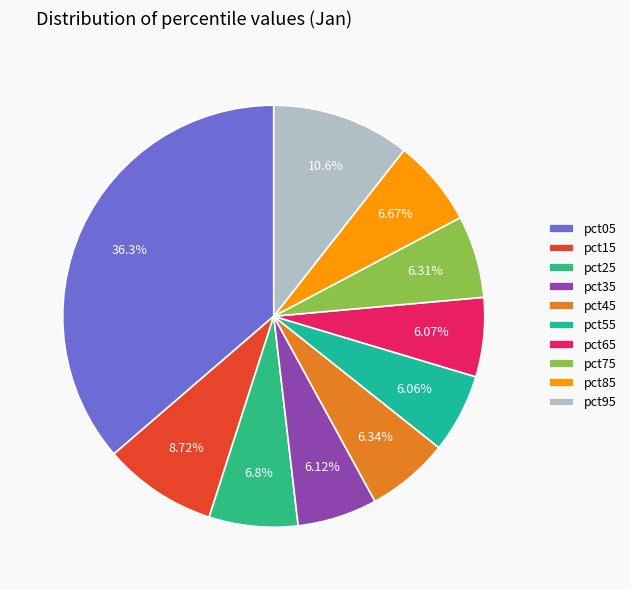

Which has a higher value, pct15 or pct65?

pct15